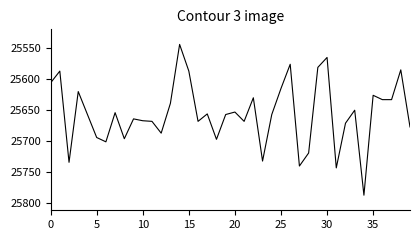

How many distinct data groups are displayed?

1